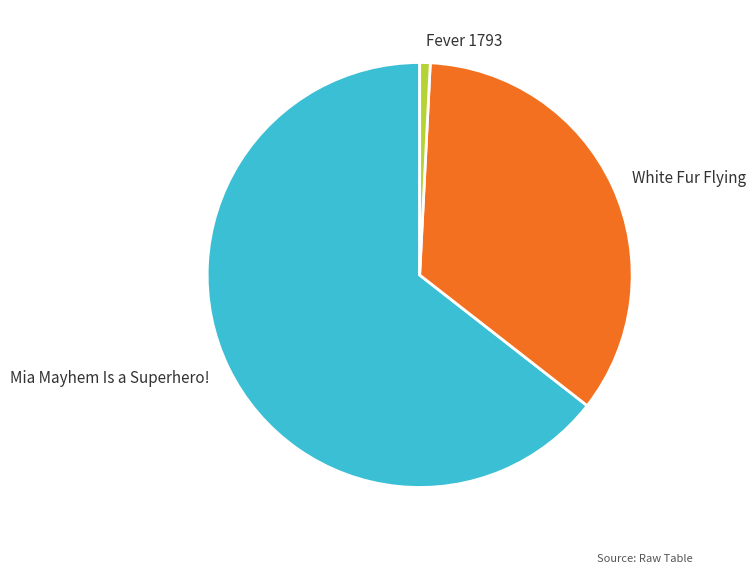

How many slices are in this pie chart?

3